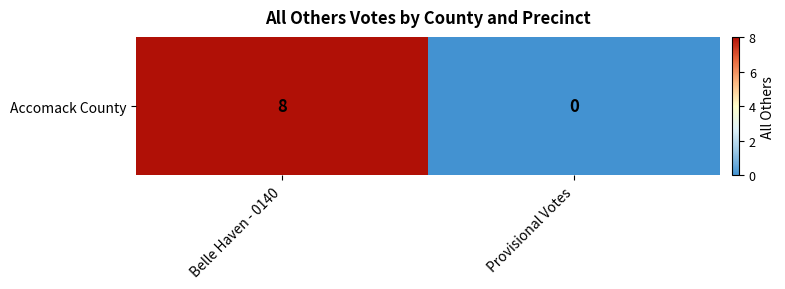

True or false: the data shows -2 at Provisional Votes.

False